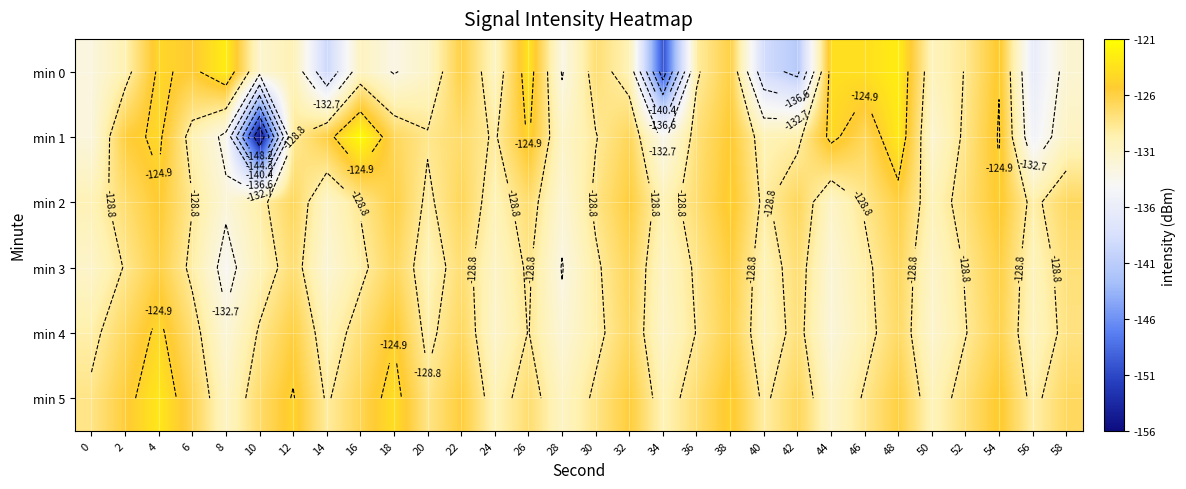

How many values in the min 0 series are below -129?

18